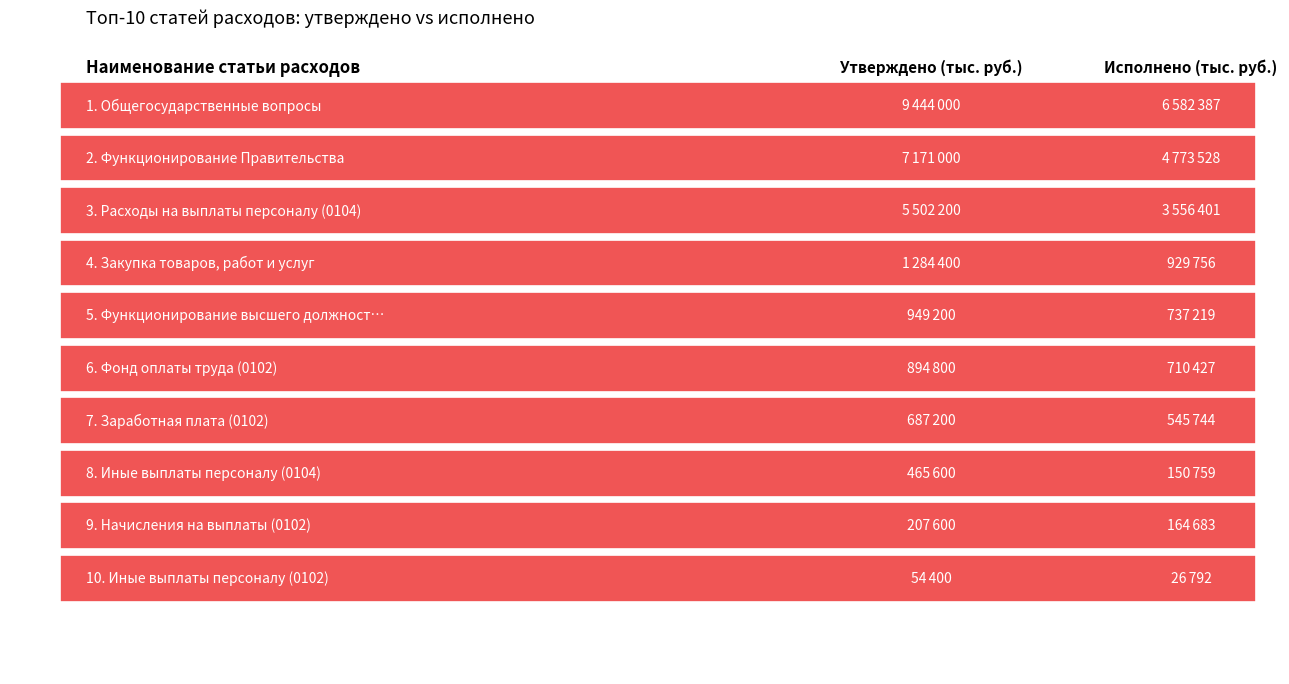

The value of Утверждено at Иные выплаты персоналу (0104) is 616816.8. True or false?

False